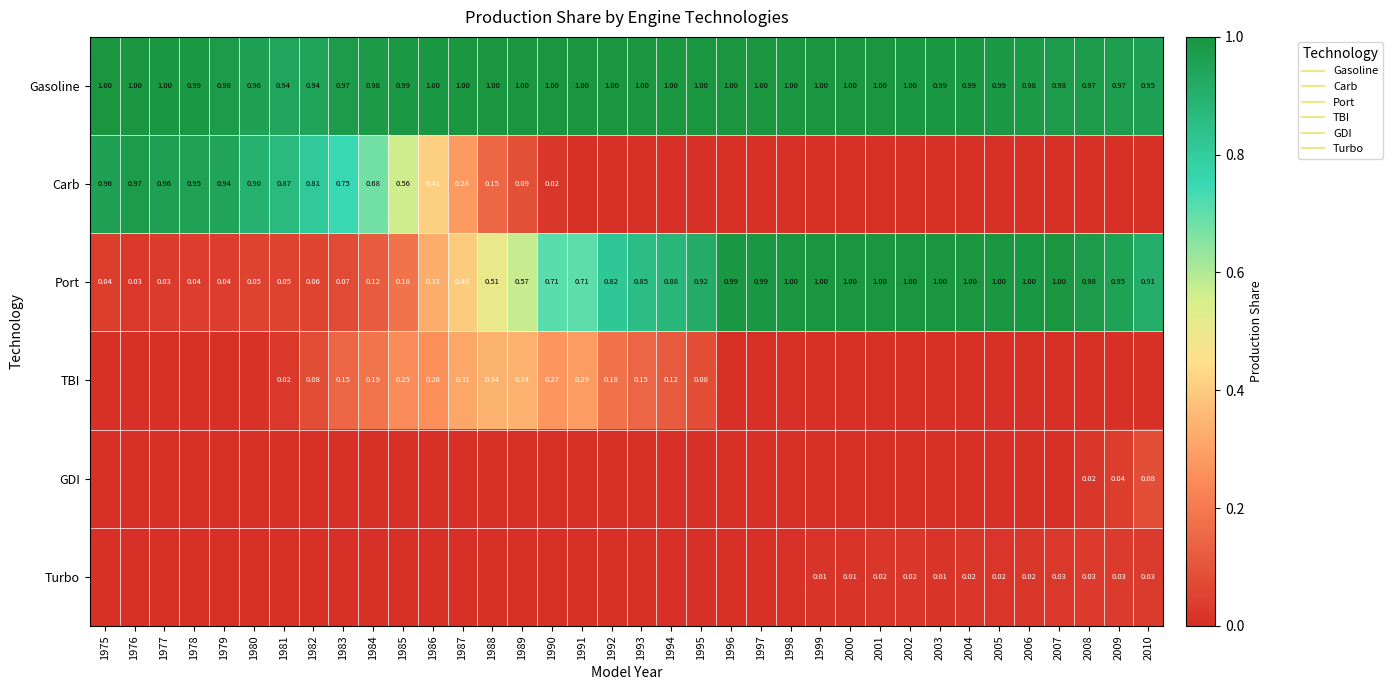

Rank the series at 1988 from lowest to highest value.

GDI, Turbo, Carb, TBI, Port, Gasoline